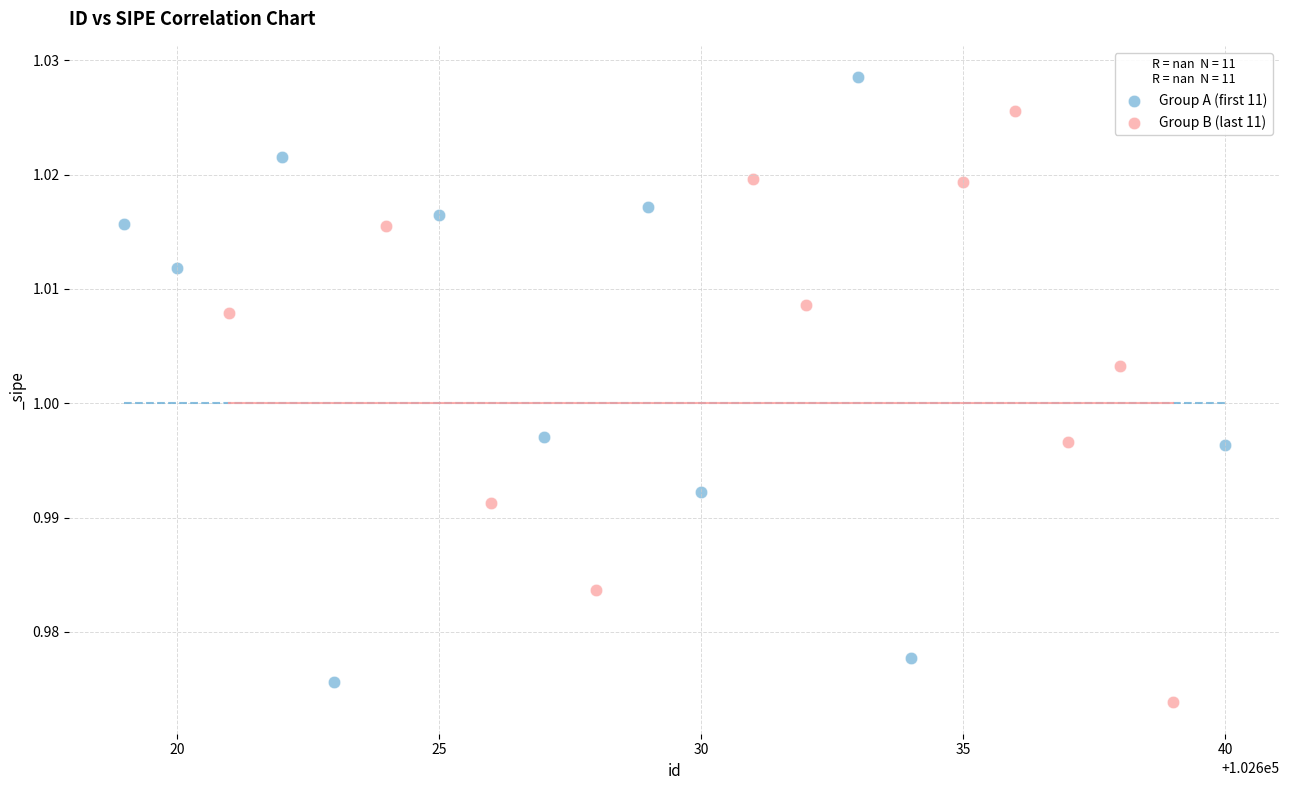

Which series contains the highest Y value?

Group A (first 11)